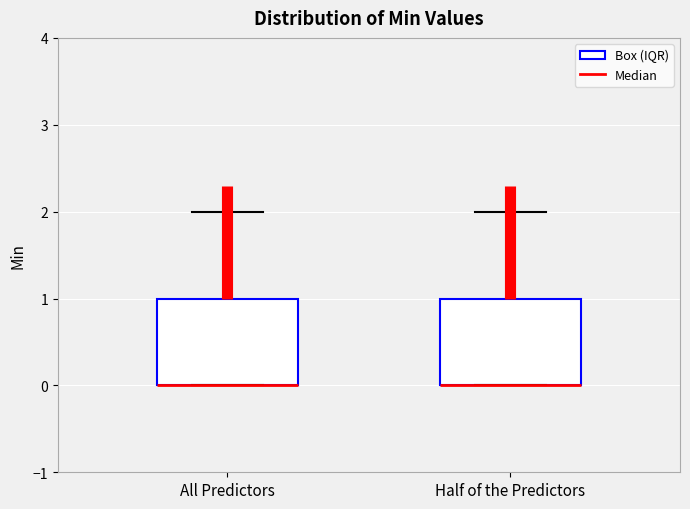

Reading left to right, transcribe this box plot: for each box, give where its median line is, the range the box spans, and where its two whiskers end, as read against the y-axis. The values are not printed on the chart, so give them approximately, as read against the axis.

All Predictors: median 0 (drawn on the box's lower edge), box 0 to 1, whiskers 0 to 2
Half of the Predictors: median 0 (drawn on the box's lower edge), box 0 to 1, whiskers 0 to 2